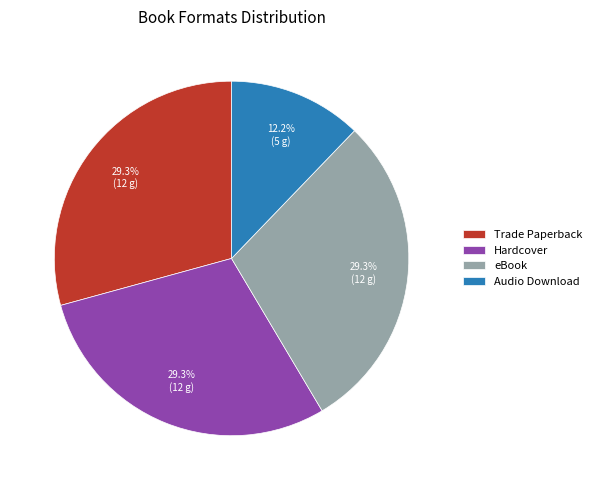

The eBook slice represents 40% of the pie. True or false?

False